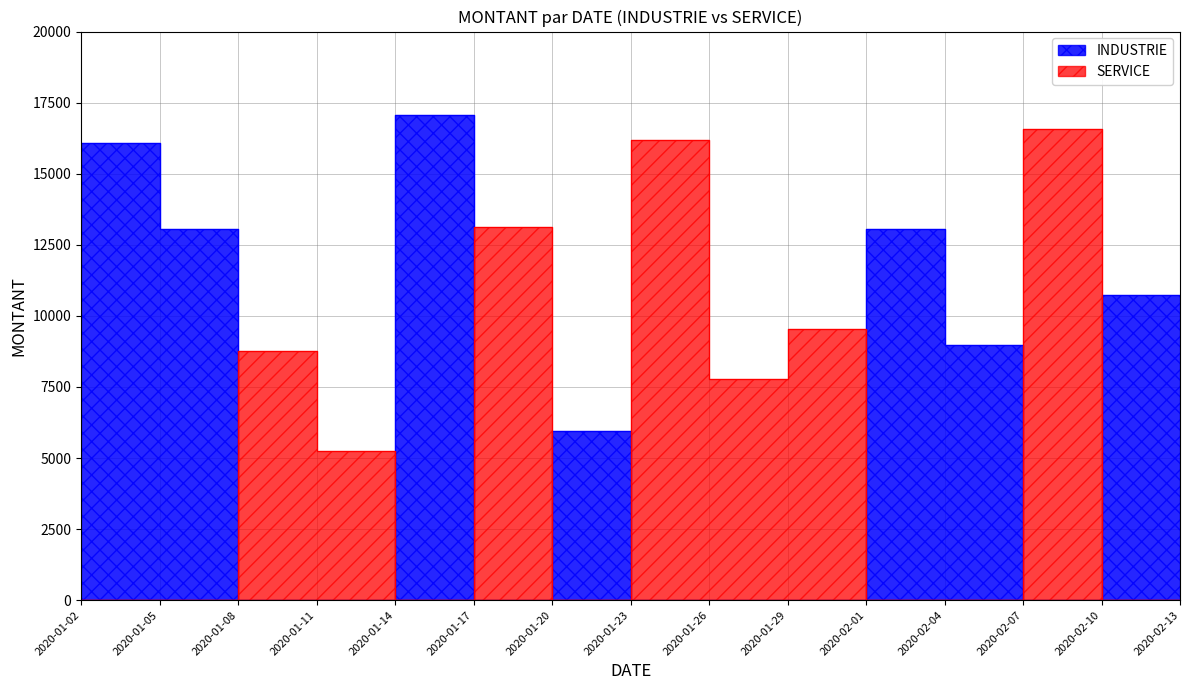

What is the label of the 9th point from the right?

2020-01-20